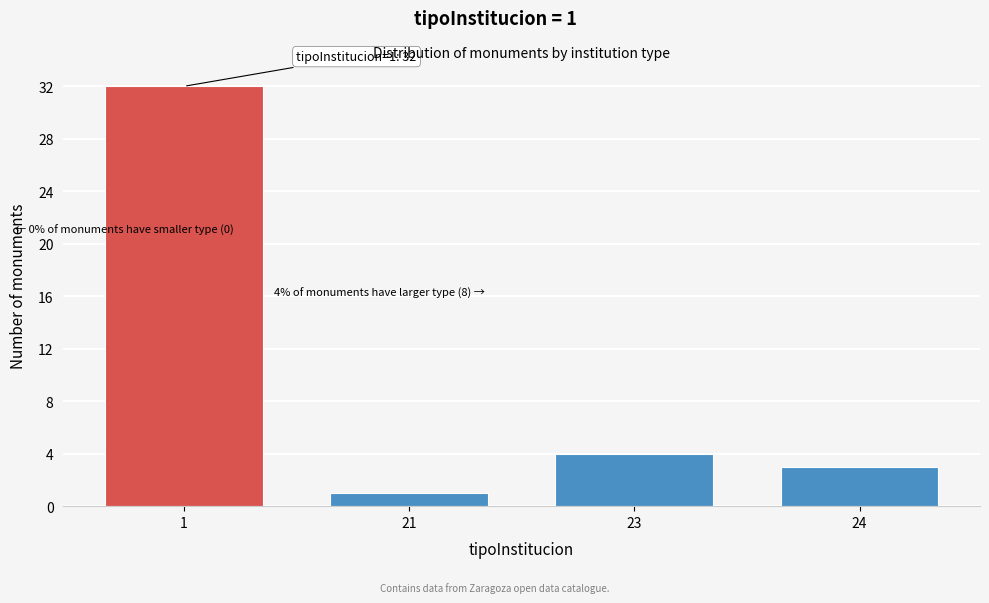

Reading right to left, transcribe all the data shown in this chart.

3	4	1	32